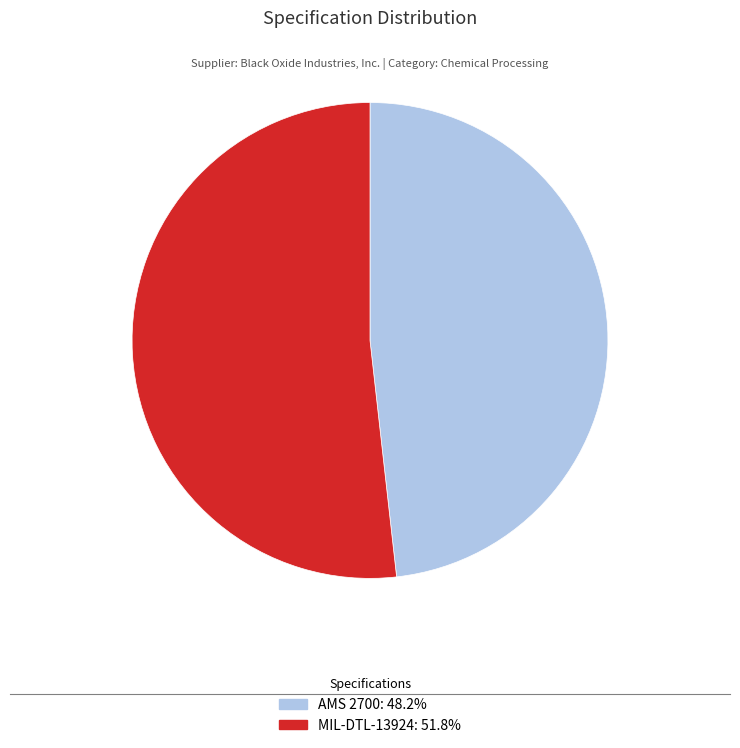

The MIL-DTL-13924 slice represents 52% of the pie. True or false?

True